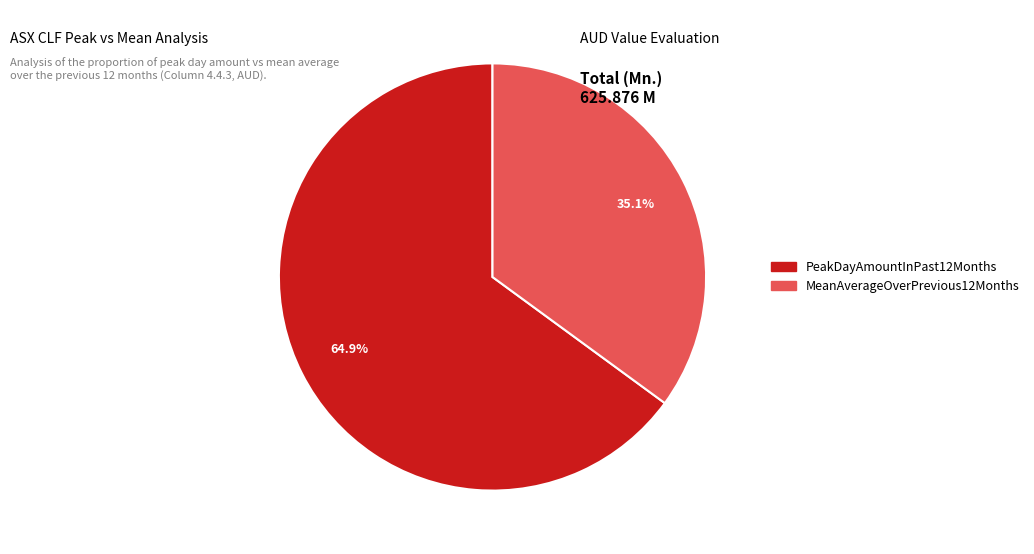

To the nearest percent, what is the difference between the largest and smallest slice percentages?

30%